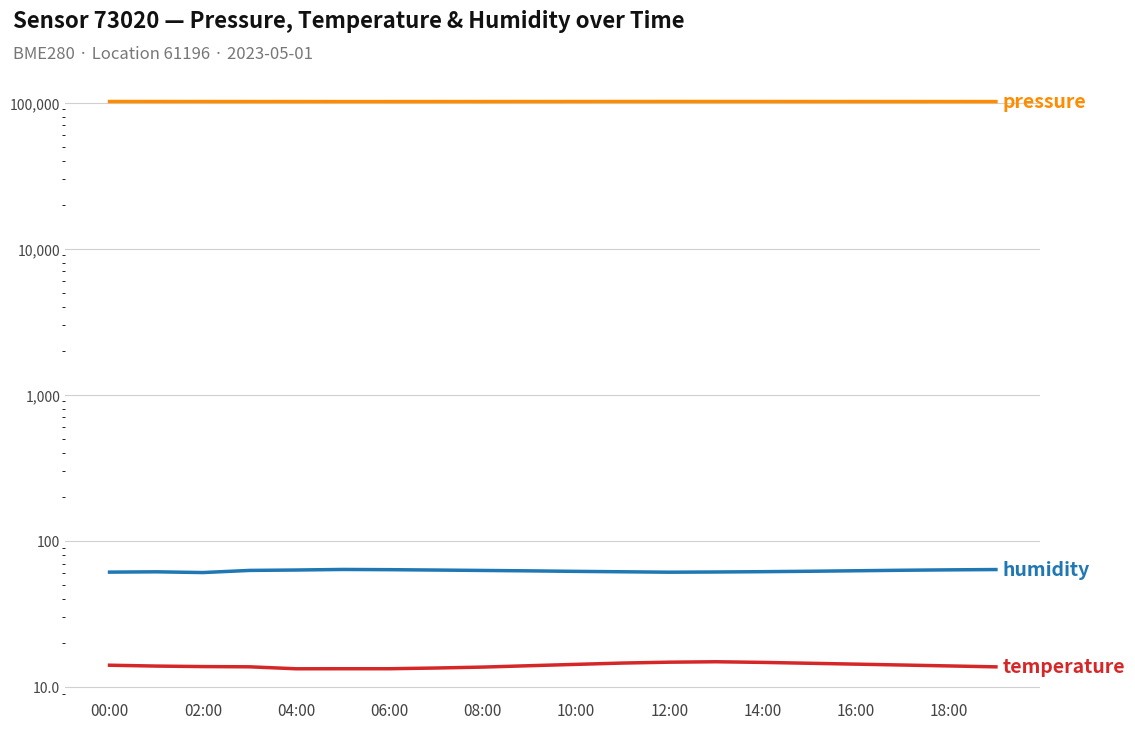

Where is the first local maximum for pressure?

12:00